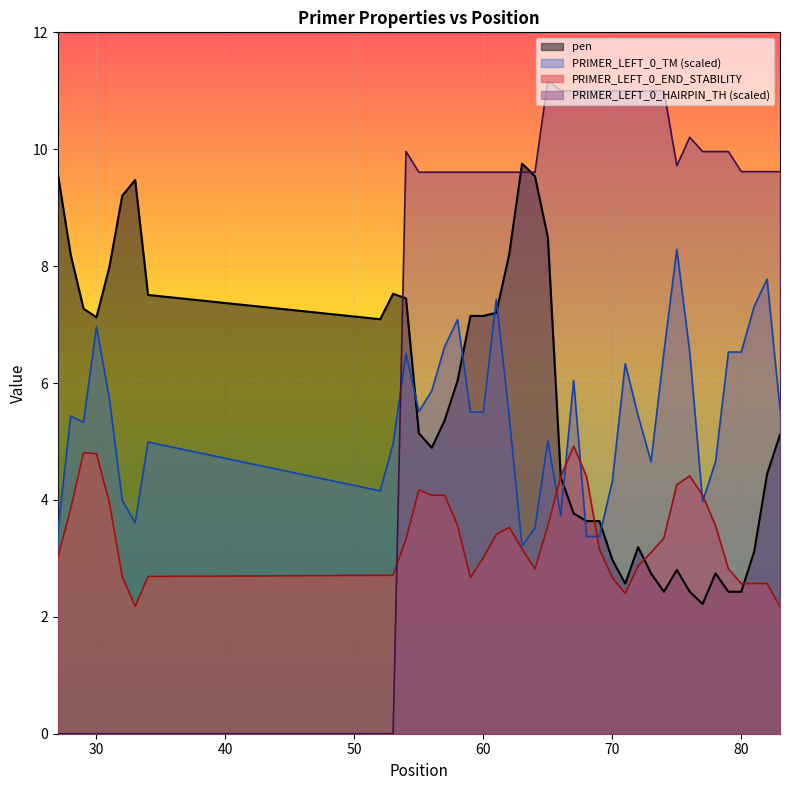

Which series has the widest spread of values?

PRIMER_LEFT_0_HAIRPIN_TH (scaled)